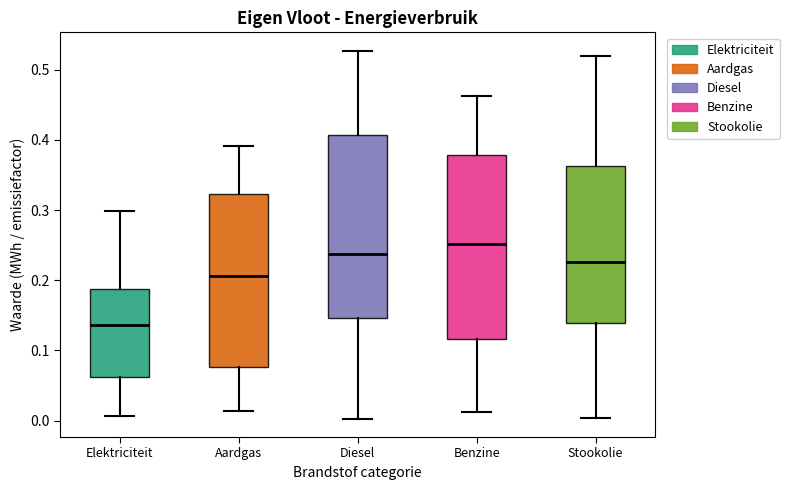

Reading left to right, transcribe this box plot: for each box, give where its median line is, the range the box spans, and where its two whiskers end, as read against the y-axis. The values are not printed on the chart, so give them approximately, as read against the axis.

Elektriciteit: median 0.14, box 0.06 to 0.19, whiskers 0.01 to 0.30
Aardgas: median 0.21, box 0.08 to 0.32, whiskers 0.01 to 0.39
Diesel: median 0.24, box 0.15 to 0.41, whiskers 0.00 to 0.53
Benzine: median 0.25, box 0.12 to 0.38, whiskers 0.01 to 0.46
Stookolie: median 0.23, box 0.14 to 0.36, whiskers 0.00 to 0.52